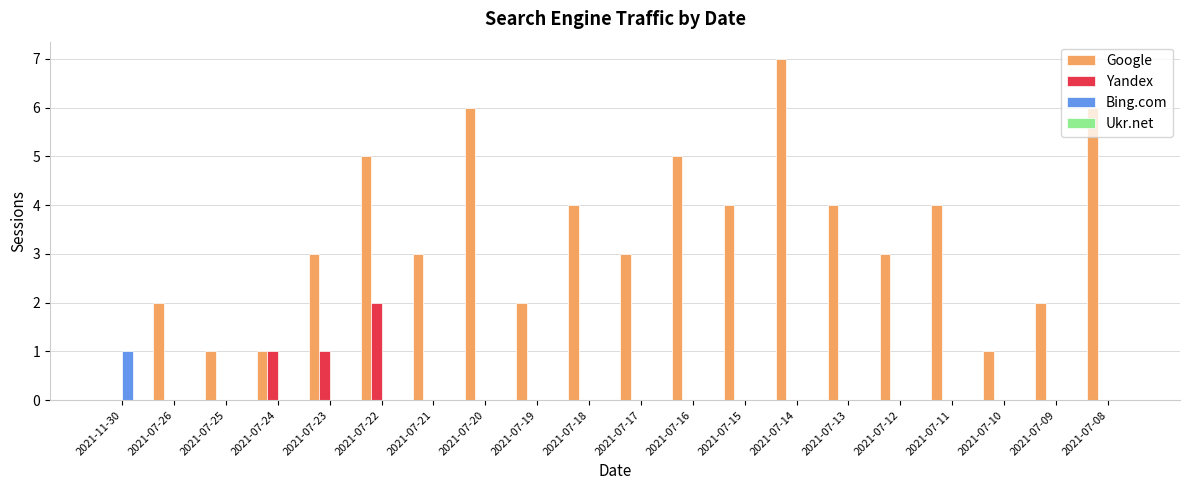

What is the sum of the Google values at 2021-07-22 and 2021-07-17?

8